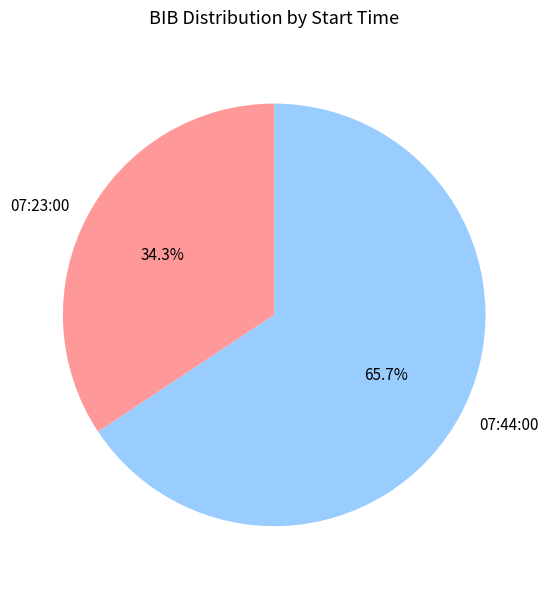

How many slices are in this pie chart?

2